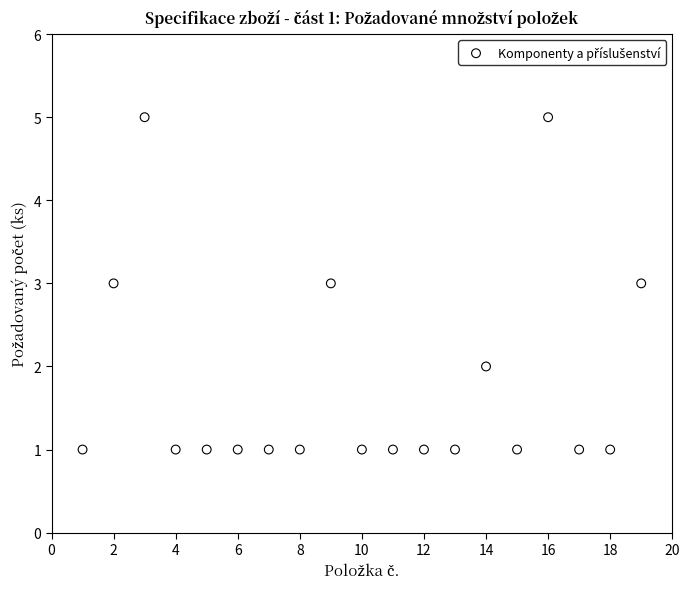

What is the range of X values (max minus min)?

18